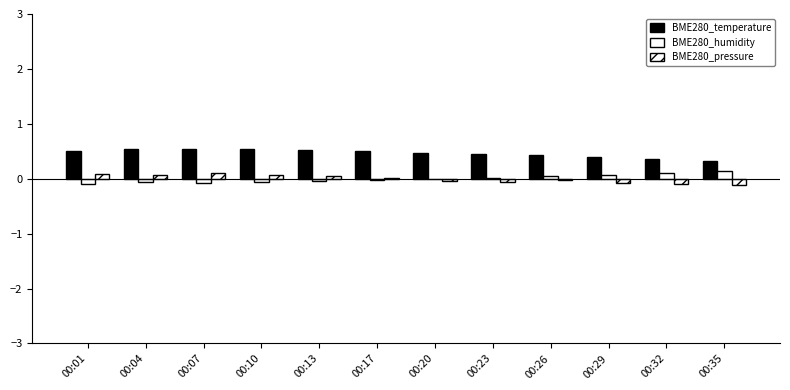

Are the bars grouped side by side (vs. stacked)?

Yes